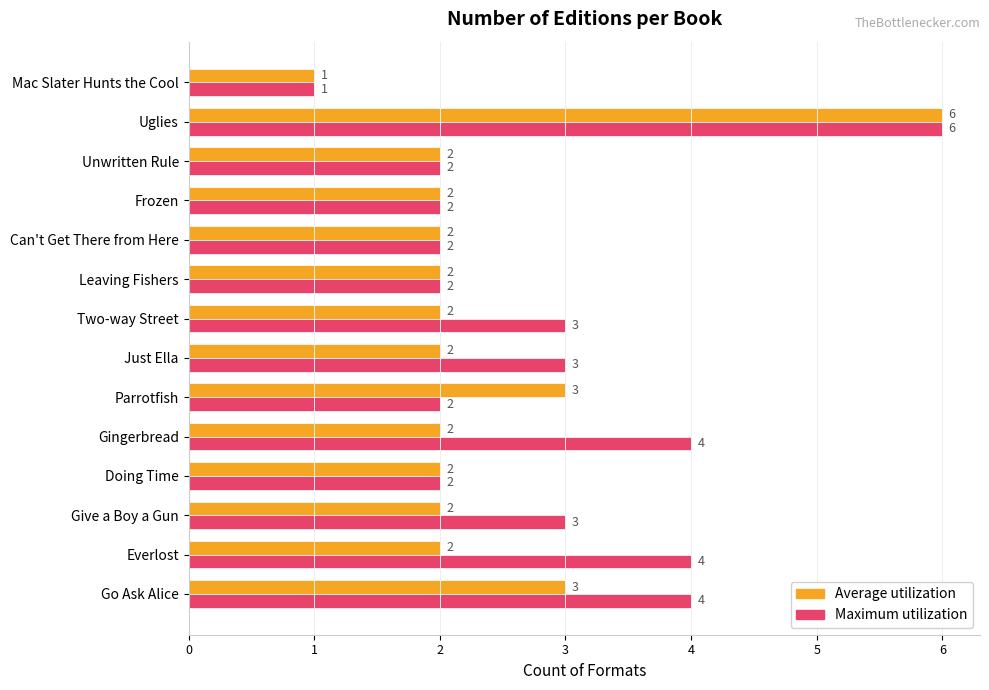

What is the average value of the Maximum utilization series?

3